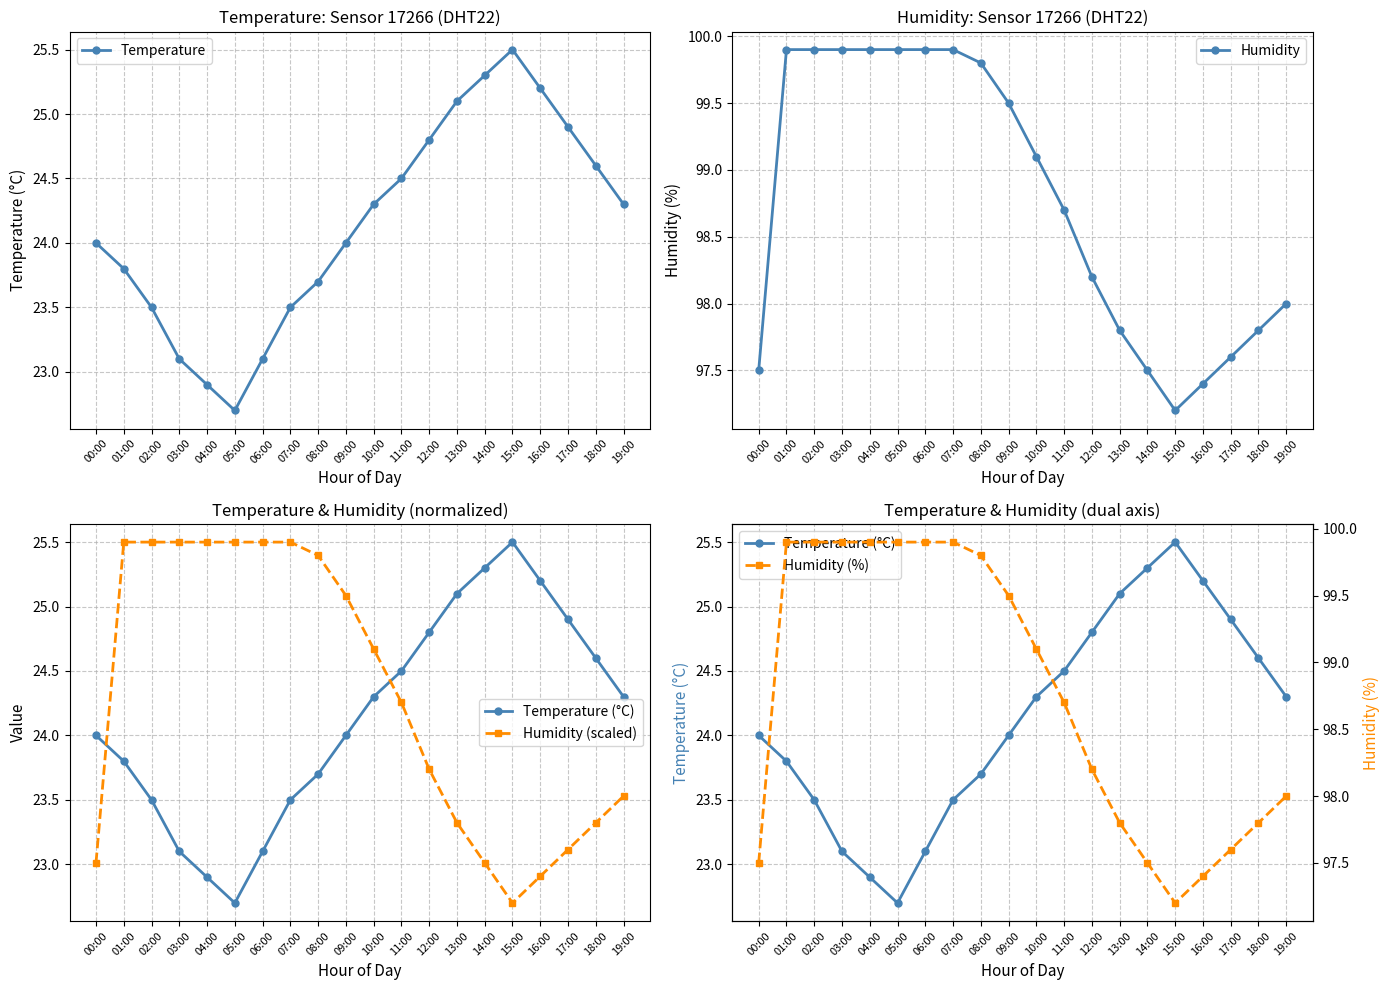

Which series has the largest total across all categories?

Humidity